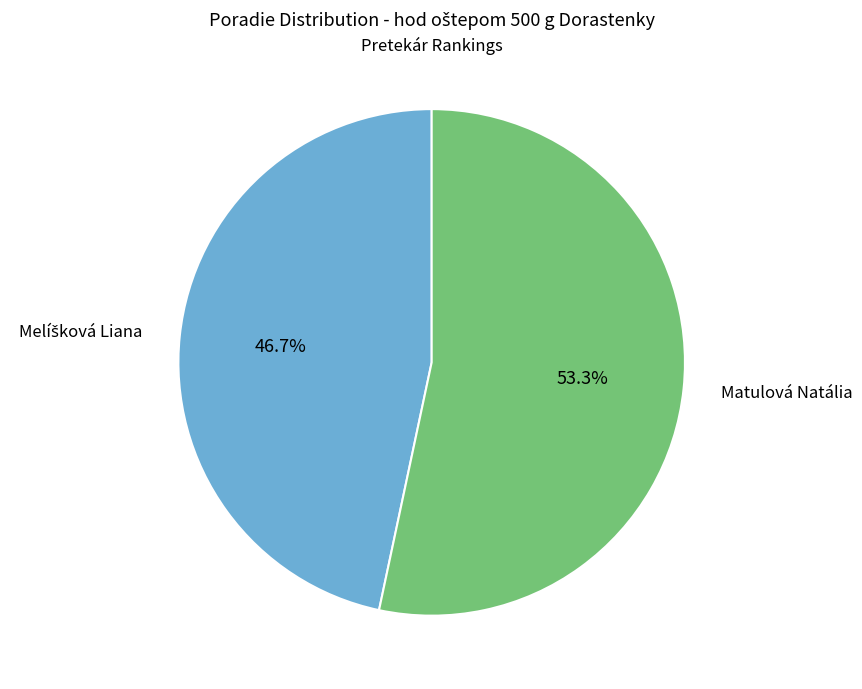

Is there a majority slice in this chart?

Yes